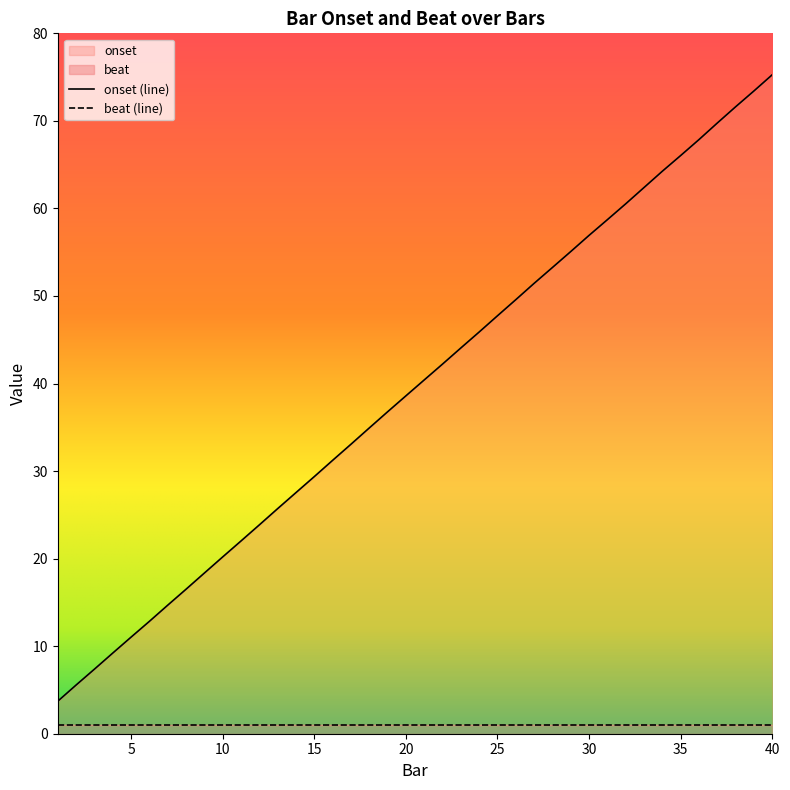

What is the value of the 28th point from the left?

53.3